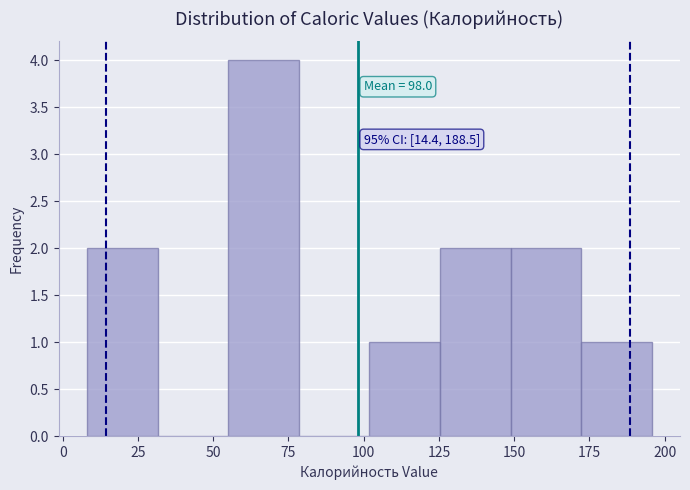

Which range on the x-axis has the tallest bar?

55 to 80